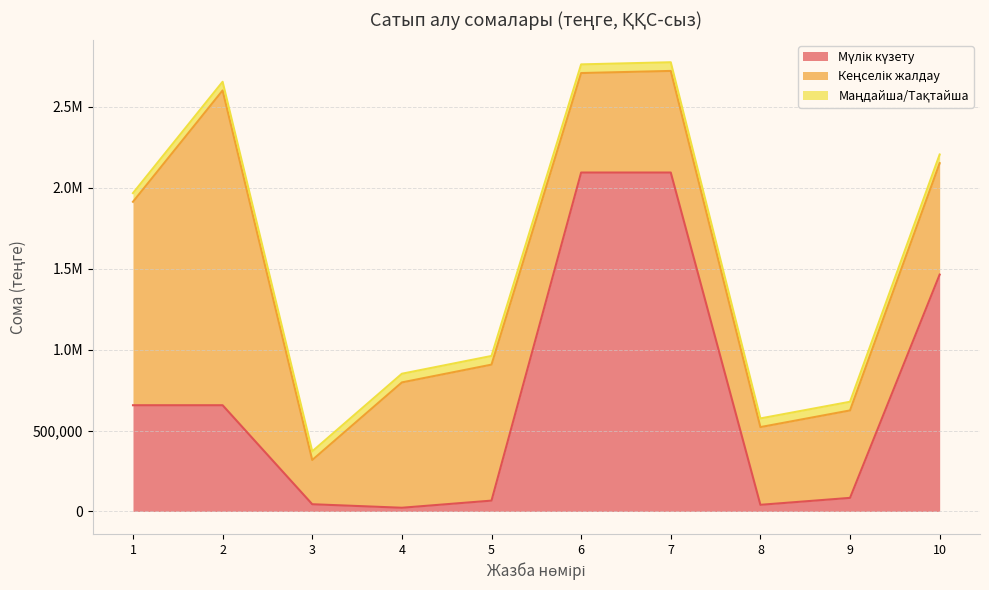

How many lines are shown in the chart?

3